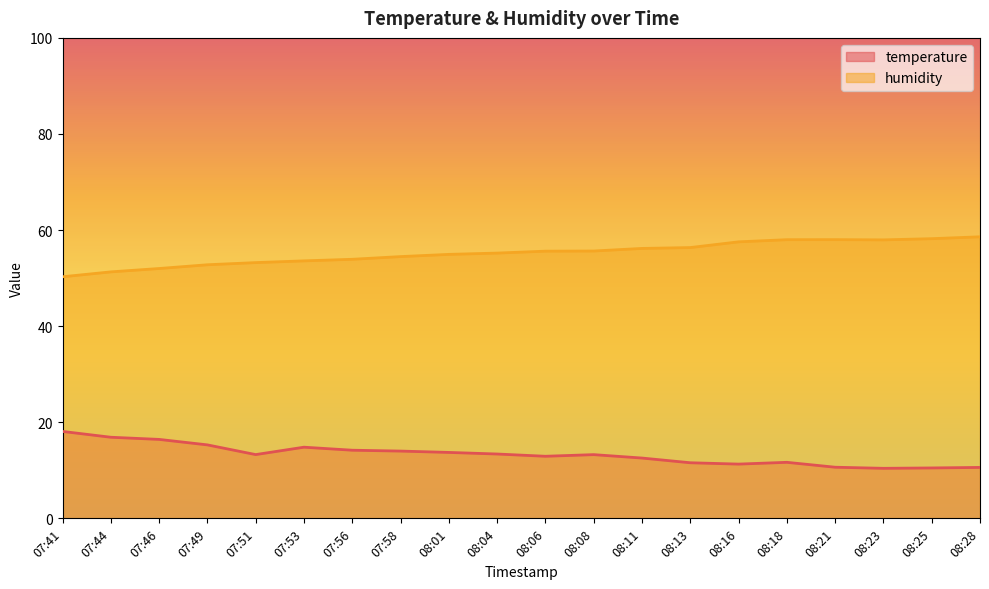

Does the chart display data point markers on the line(s)?

No